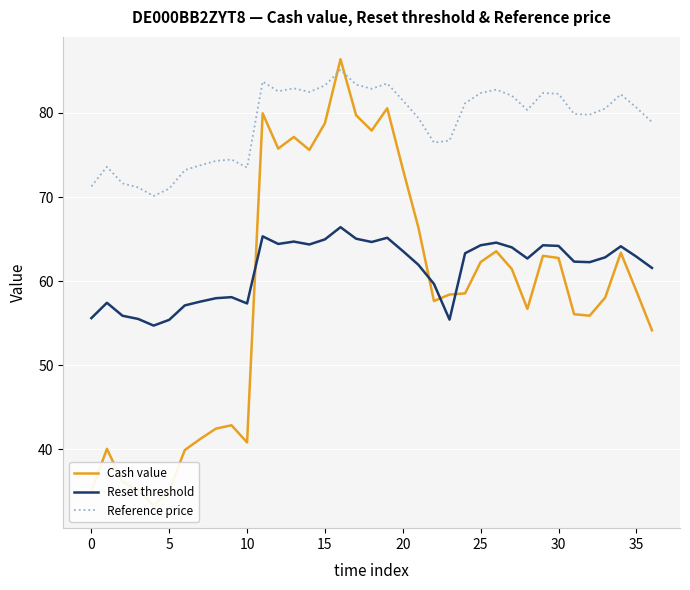

Is it true that Reference price equals 82.4 at 25?

True